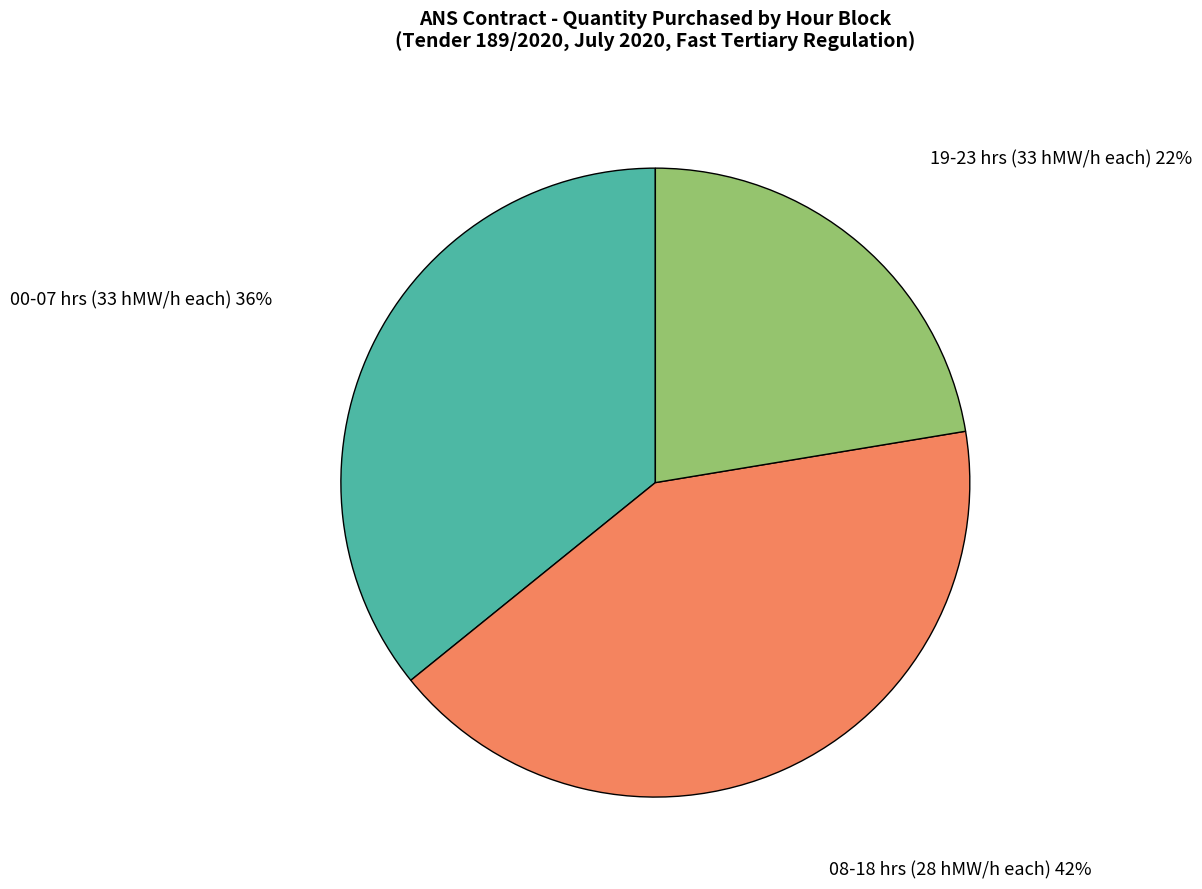

Is the sum of 19-23 hrs (33 hMW/h each) and 08-18 hrs (28 hMW/h each) greater than half?

Yes